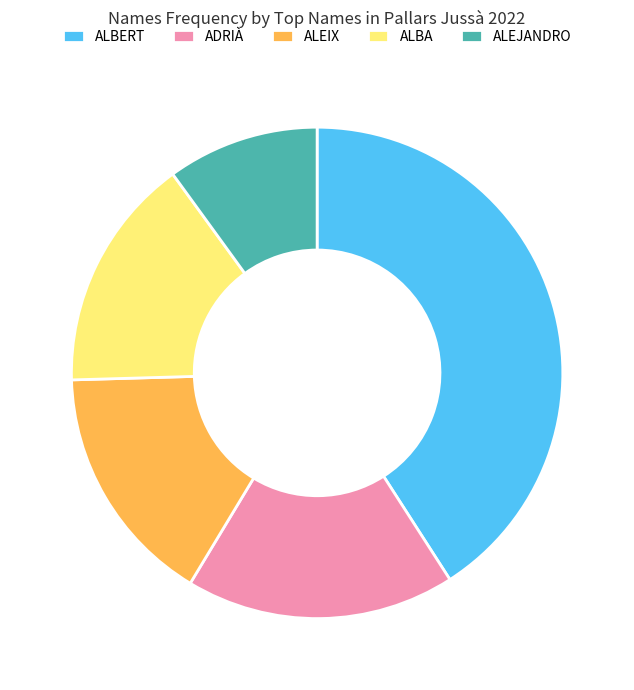

Is it true that ADRIÀ is 18% of the pie?

True